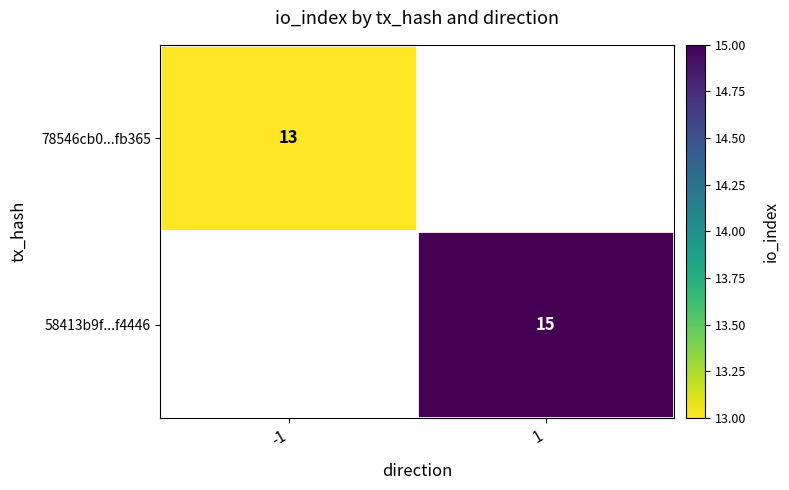

At which category does the chart reach its minimum across all series?

-1